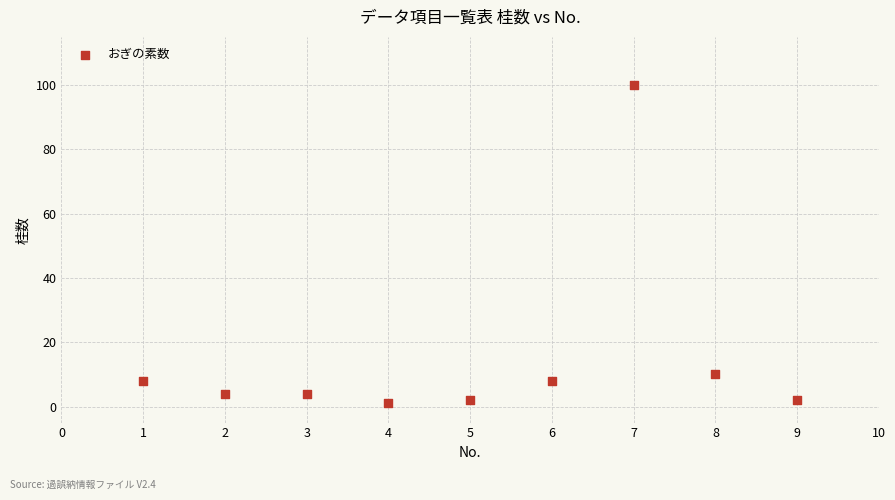

What Y value in the scatter plot is closest to 50?

10